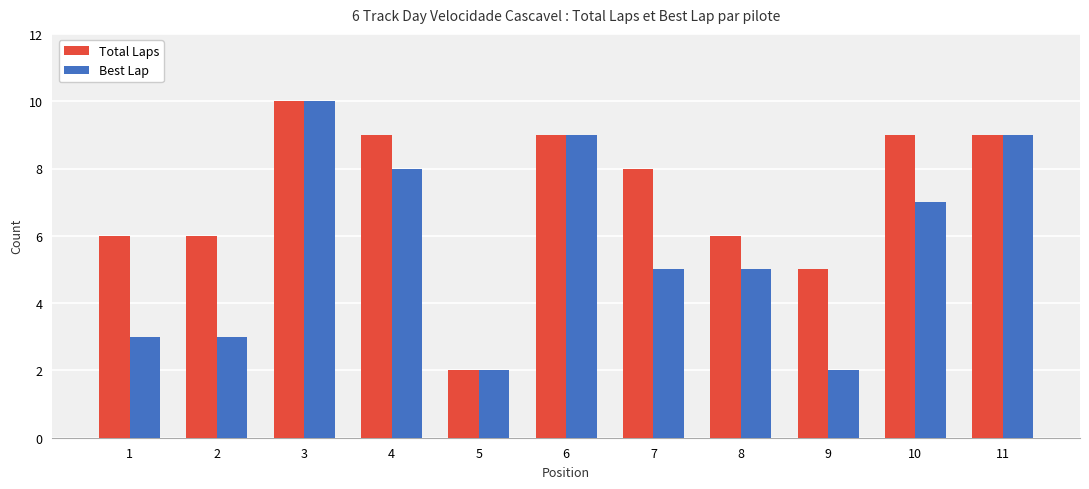

Does the chart contain any negative values?

No